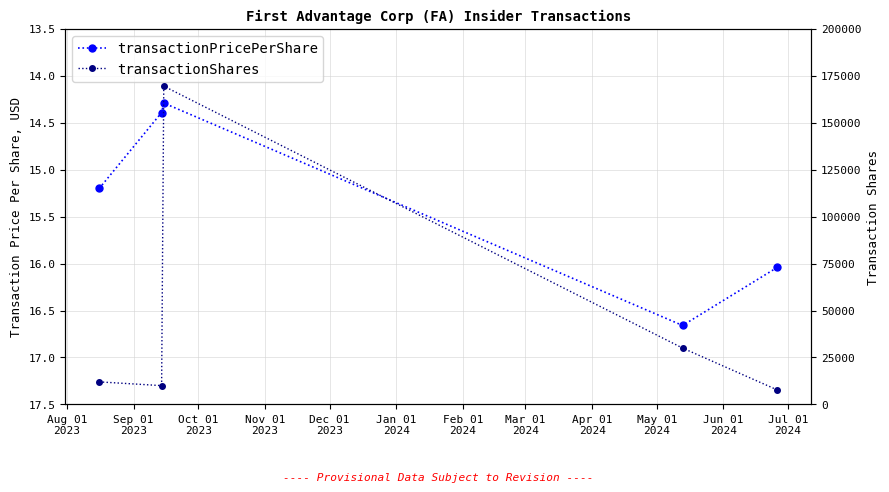

Which category has the lowest value across all series?

Oct 01
2023